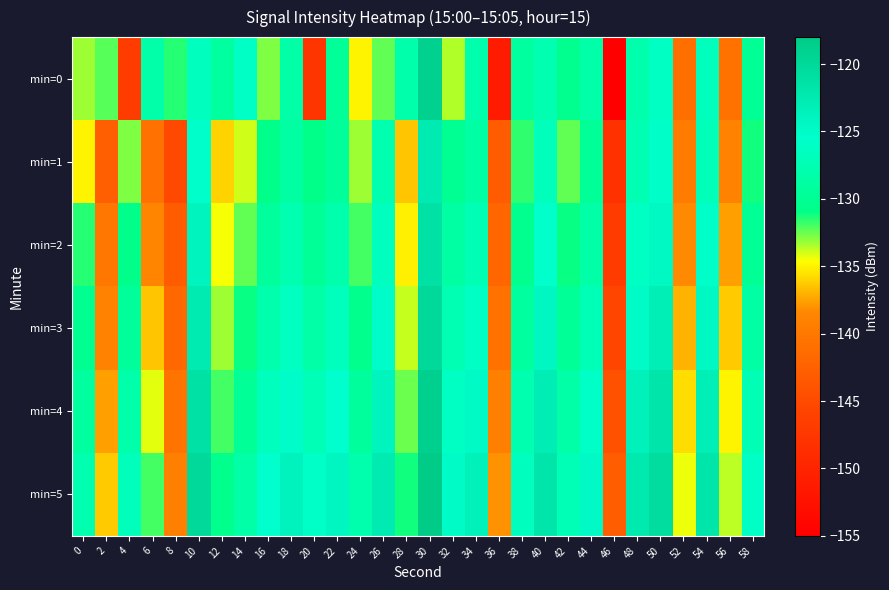

Reading right to left, extract all data points from this chart.

min=0: 58=-129.9	56=-140.6	54=-126.5	52=-141.1	50=-126.2	48=-128.0	46=-155.0	44=-128.3	42=-130.3	40=-127.6	38=-129.0	36=-151.1	34=-127.9	32=-133.5	30=-118.9	28=-128.3	26=-132.4	24=-135.1	22=-129.6	20=-147.8	18=-128.4	16=-132.8	14=-126.1	12=-129.0	10=-126.4	8=-131.5	6=-128.4	4=-146.7	2=-132.2	0=-133.3
min=1: 58=-131.2	56=-138.9	54=-127.1	52=-139.6	50=-125.8	48=-127.5	46=-148.3	44=-129.8	42=-132.4	40=-126.9	38=-131.7	36=-143.2	34=-128.6	32=-130.1	30=-122.5	28=-136.4	26=-127.8	24=-133.2	22=-129.5	20=-131.0	18=-128.8	16=-130.8	14=-134.0	12=-136.0	10=-125.3	8=-145.2	6=-140.8	4=-132.8	2=-142.9	0=-134.9
min=2: 58=-129.9	56=-137.6	54=-125.8	52=-138.3	50=-124.5	48=-126.2	46=-146.9	44=-128.5	42=-131.1	40=-125.6	38=-130.4	36=-141.9	34=-127.3	32=-128.8	30=-121.2	28=-135.1	26=-126.5	24=-132.0	22=-128.1	20=-129.8	18=-127.6	16=-129.3	14=-132.4	12=-134.5	10=-123.9	8=-143.1	6=-138.6	4=-130.8	2=-140.2	0=-131.5
min=3: 58=-128.6	56=-136.3	54=-124.5	52=-137.0	50=-123.2	48=-124.9	46=-145.6	44=-127.2	42=-129.8	40=-124.3	38=-129.1	36=-140.6	34=-126.0	32=-127.5	30=-119.9	28=-133.8	26=-125.2	24=-130.7	22=-126.8	20=-128.5	18=-126.3	16=-128.0	14=-131.1	12=-133.2	10=-122.6	8=-141.8	6=-136.4	4=-129.5	2=-138.9	0=-130.2
min=4: 58=-127.3	56=-135.0	54=-123.2	52=-135.7	50=-121.9	48=-123.6	46=-144.3	44=-125.9	42=-128.5	40=-123.0	38=-127.8	36=-139.3	34=-124.7	32=-126.2	30=-118.6	28=-132.5	26=-123.9	24=-129.4	22=-125.5	20=-127.2	18=-125.0	16=-126.7	14=-129.8	12=-131.9	10=-121.3	8=-140.5	6=-134.2	4=-128.2	2=-137.6	0=-129.0
min=5: 58=-126.0	56=-133.7	54=-121.9	52=-134.4	50=-120.6	48=-122.3	46=-143.0	44=-124.6	42=-127.2	40=-121.7	38=-126.5	36=-138.0	34=-123.4	32=-124.9	30=-117.3	28=-131.2	26=-122.6	24=-128.1	22=-124.2	20=-125.9	18=-123.7	16=-125.4	14=-128.5	12=-130.6	10=-120.0	8=-139.2	6=-132.0	4=-126.9	2=-136.3	0=-127.7